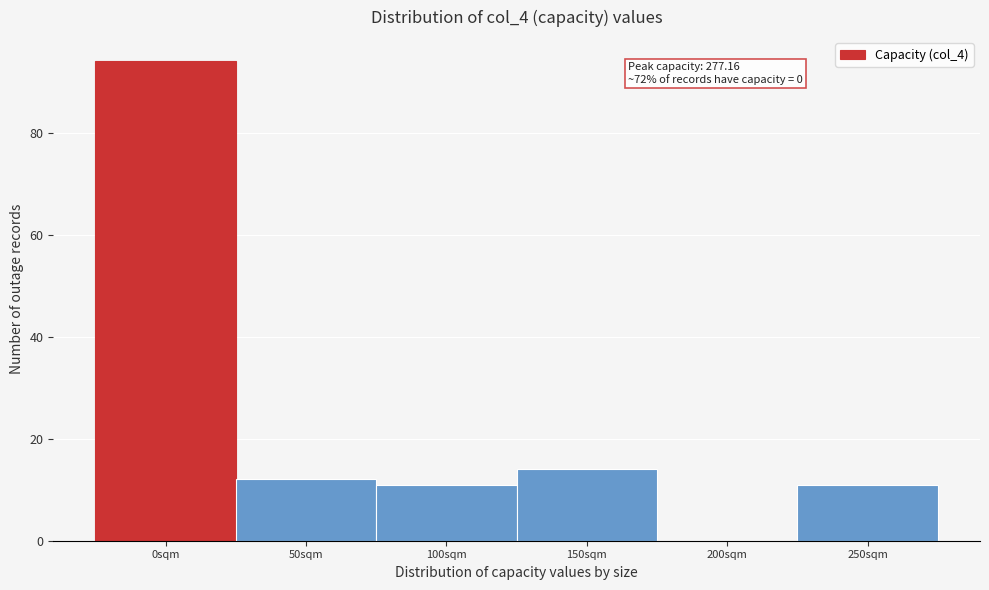

Reading left to right, what are all the values shown in this chart?

0sqm=94	50sqm=12	100sqm=11	150sqm=14	200sqm=0	250sqm=11